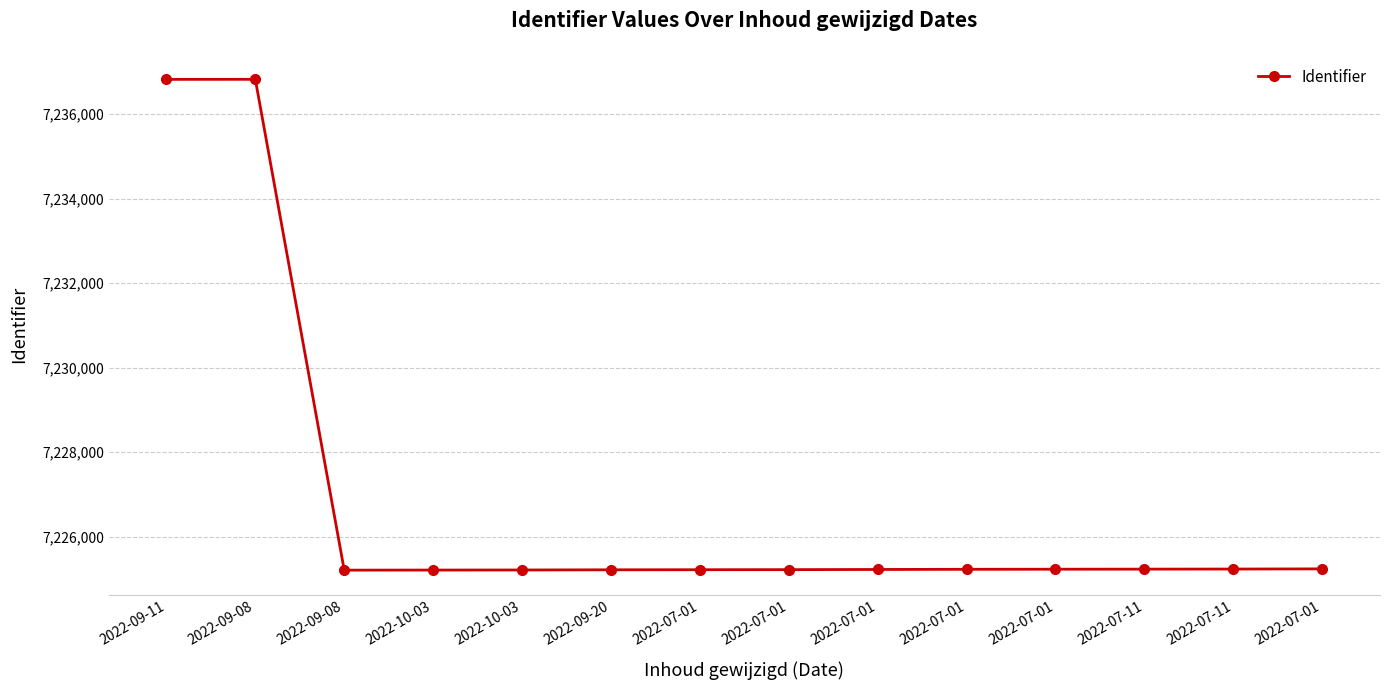

How many interior local peaks (higher than both neighbors) does the data have?

1